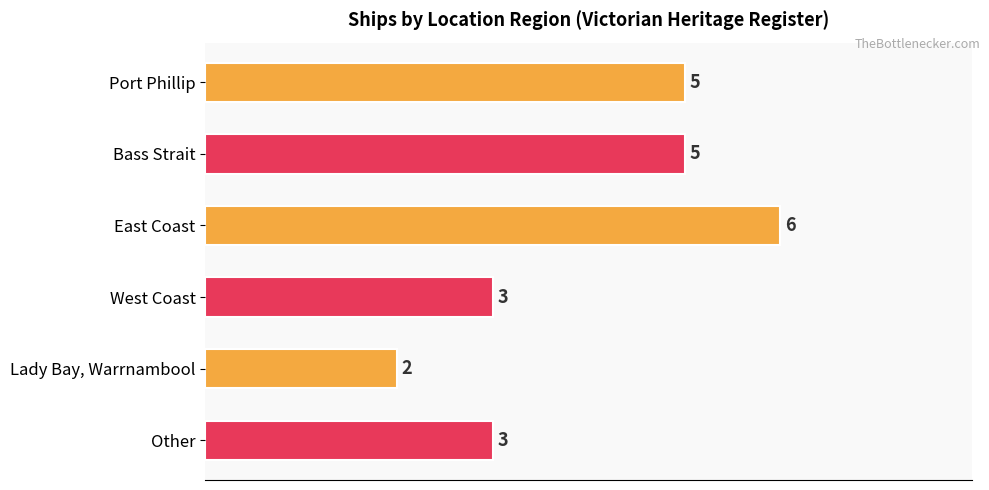

What is the minimum value shown in the chart?

2